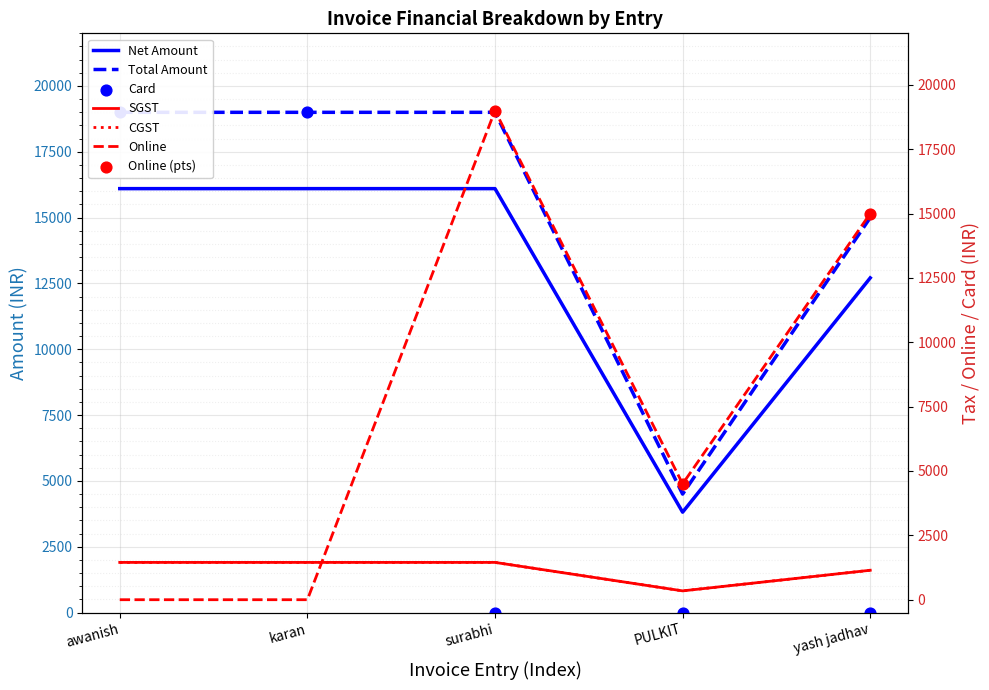

Which series reaches the minimum Y coordinate?

Online